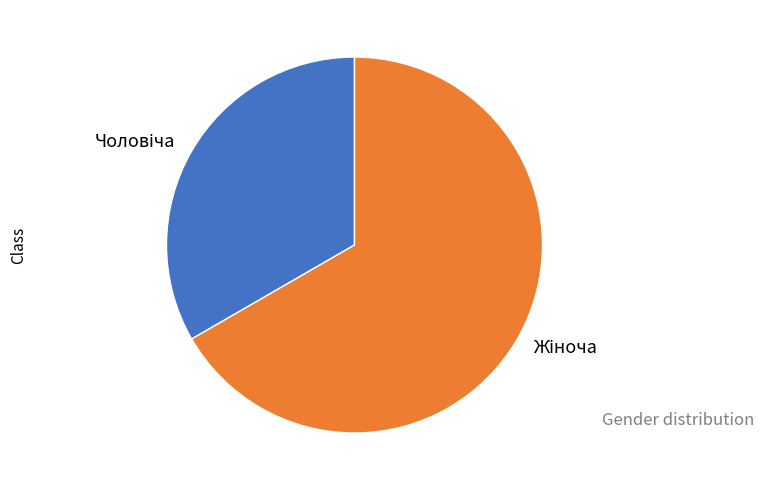

Is there a majority slice in this chart?

Yes